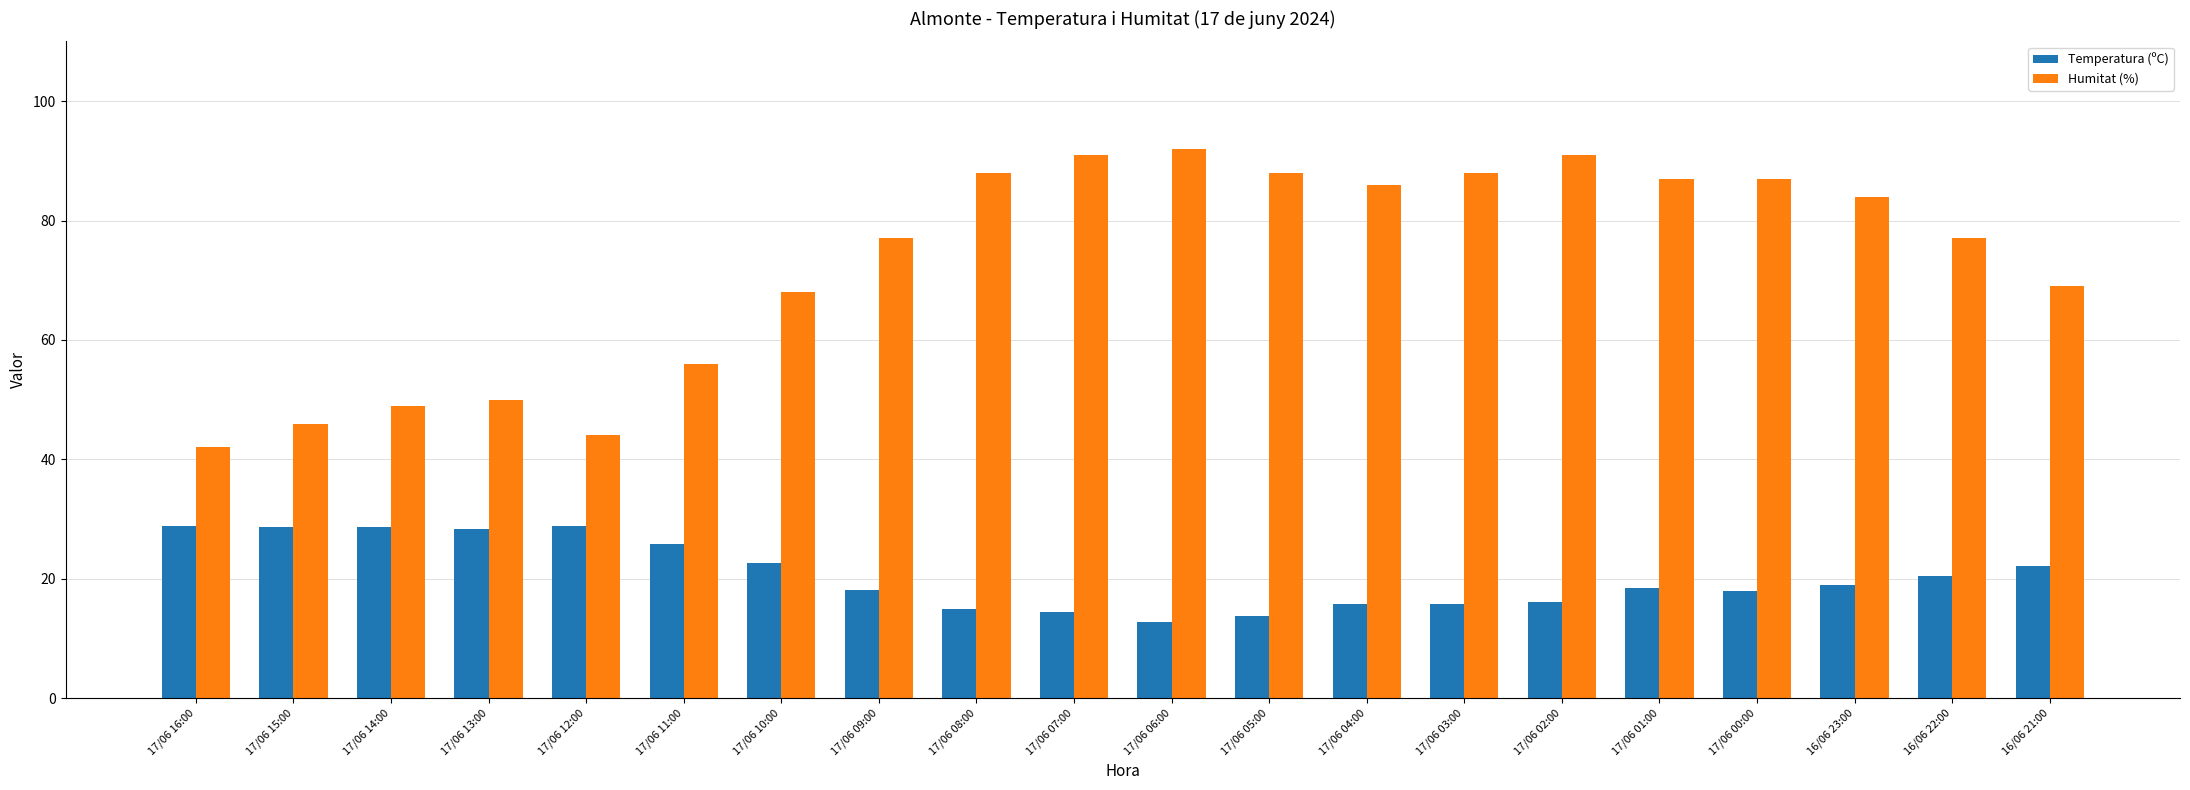

How many bars are there in each group?

2